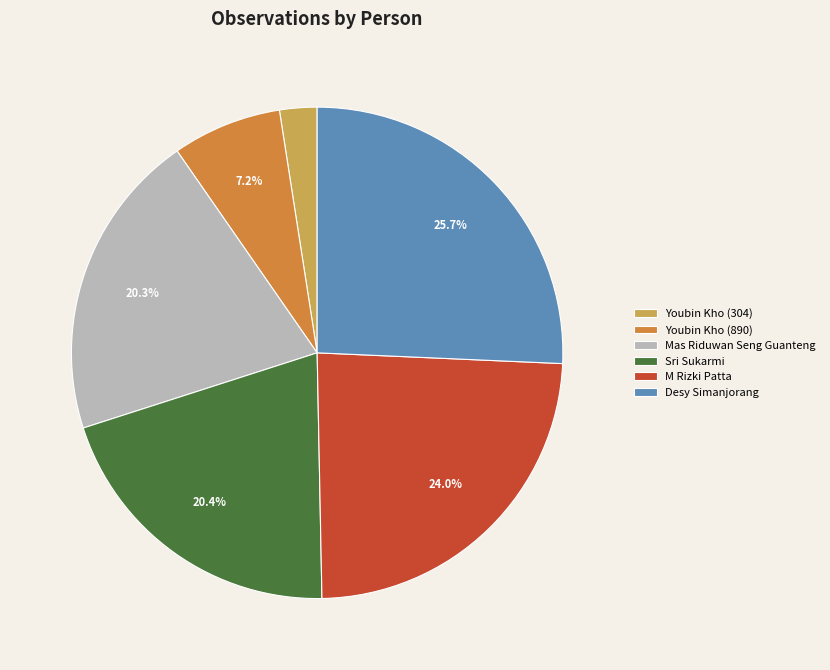

Count the number of slices in the pie.

6